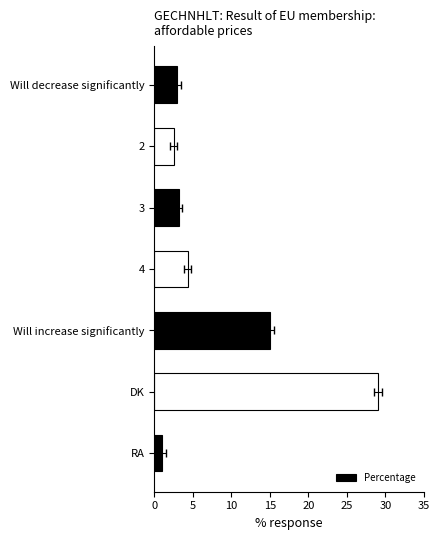

What is the value of the 2nd bar from the left?

2.5